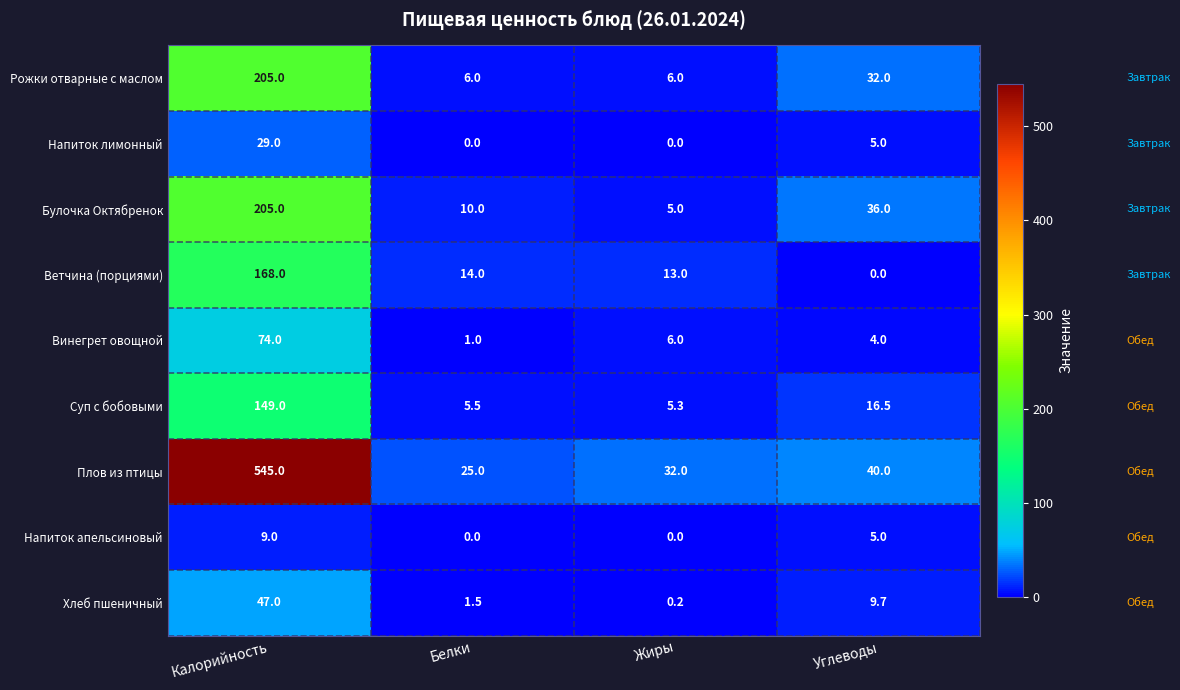

Read the Винегрет овощной value at Жиры.

6.0